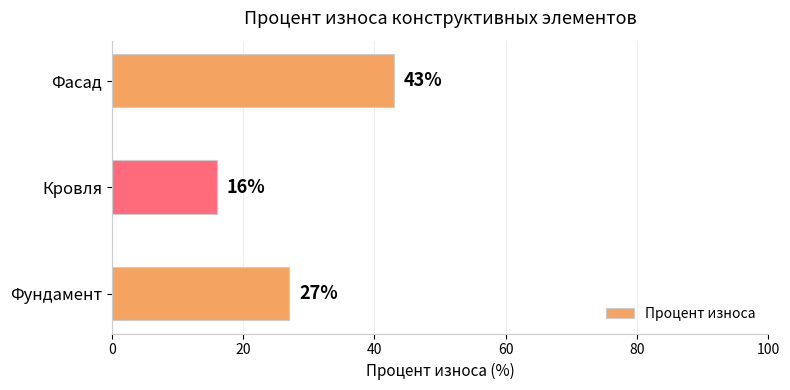

What is the greatest value displayed?

43